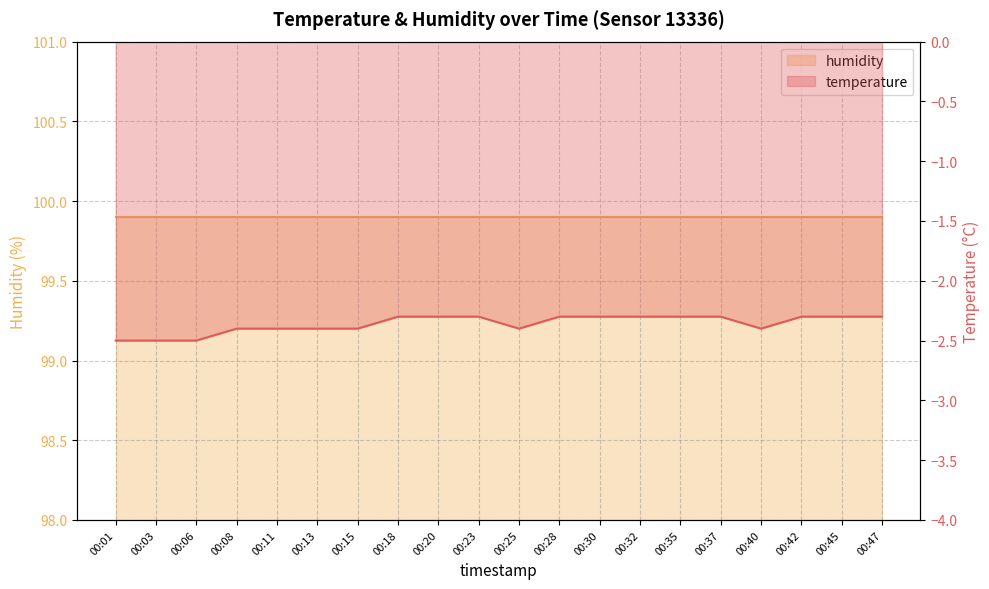

At which category does the chart reach its minimum across all series?

00:01